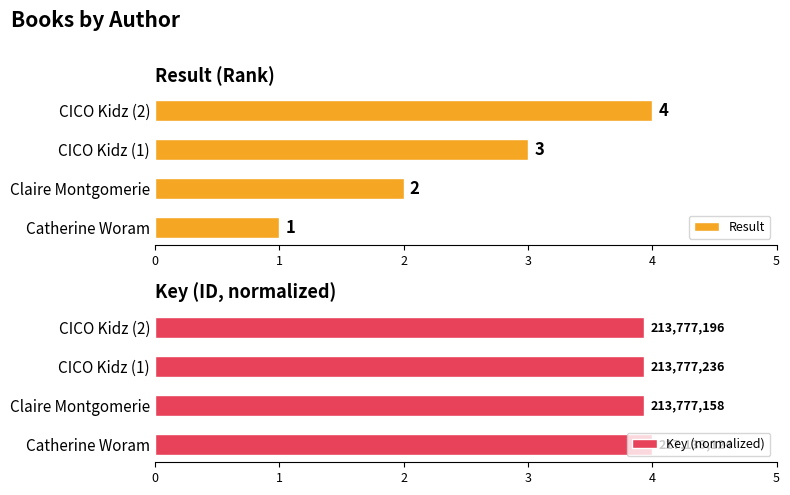

How many groups of bars are there?

4